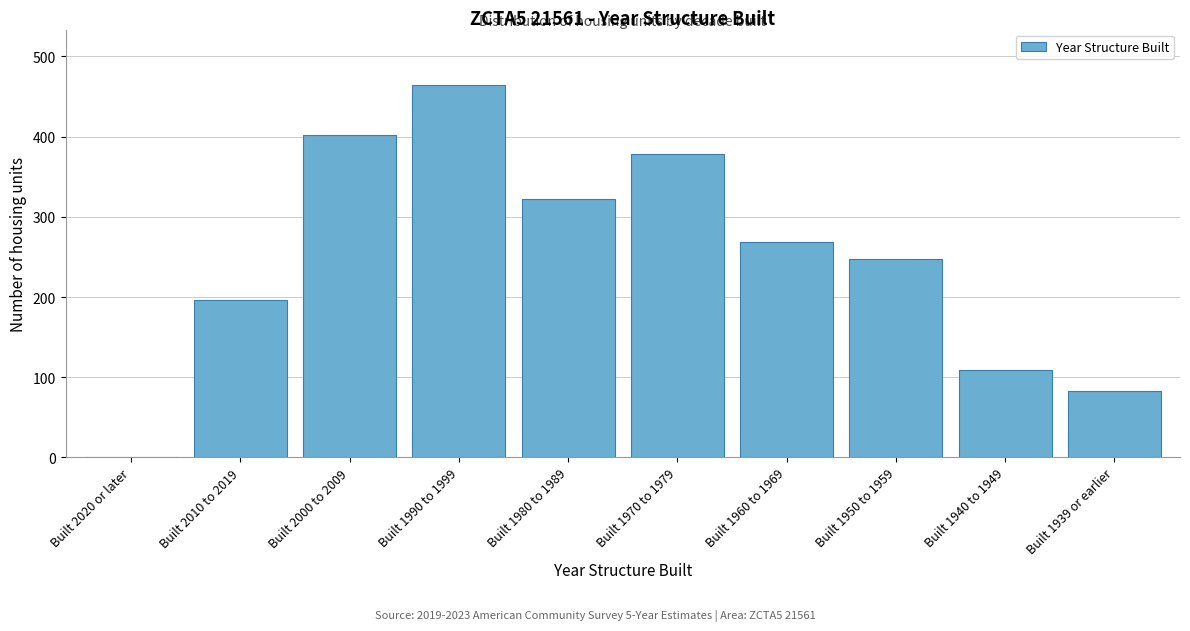

Reading left to right, transcribe all the data shown in this chart.

Built 2020 or later=0	Built 2010 to 2019=196	Built 2000 to 2009=402	Built 1990 to 1999=464	Built 1980 to 1989=322	Built 1970 to 1979=379	Built 1960 to 1969=268	Built 1950 to 1959=248	Built 1940 to 1949=109	Built 1939 or earlier=83